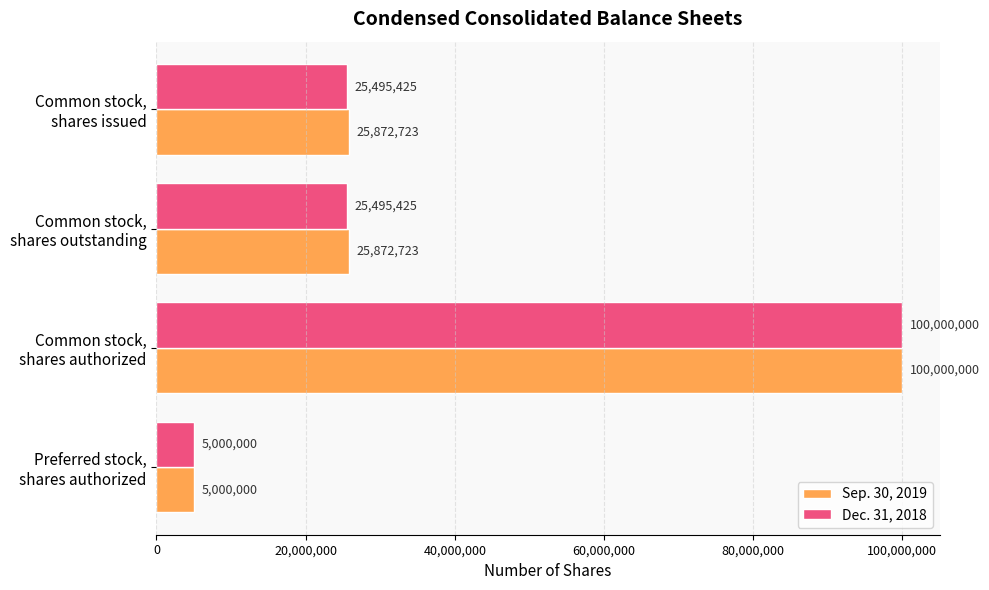

Which series has the largest total across all categories?

Sep. 30, 2019